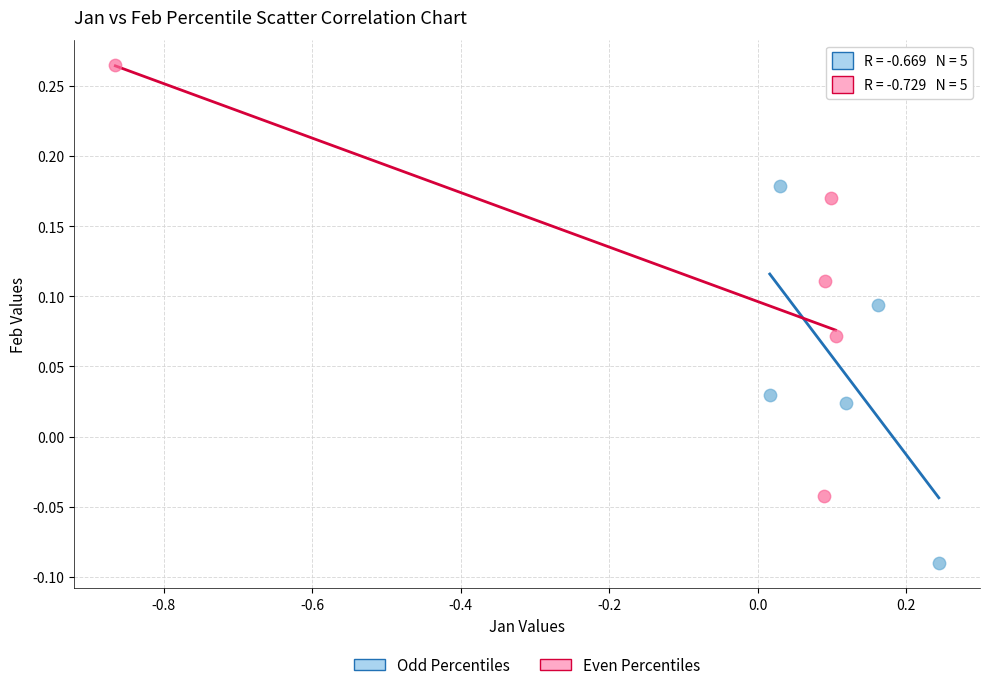

What are all the series names shown in the legend?

Odd Percentiles, Even Percentiles